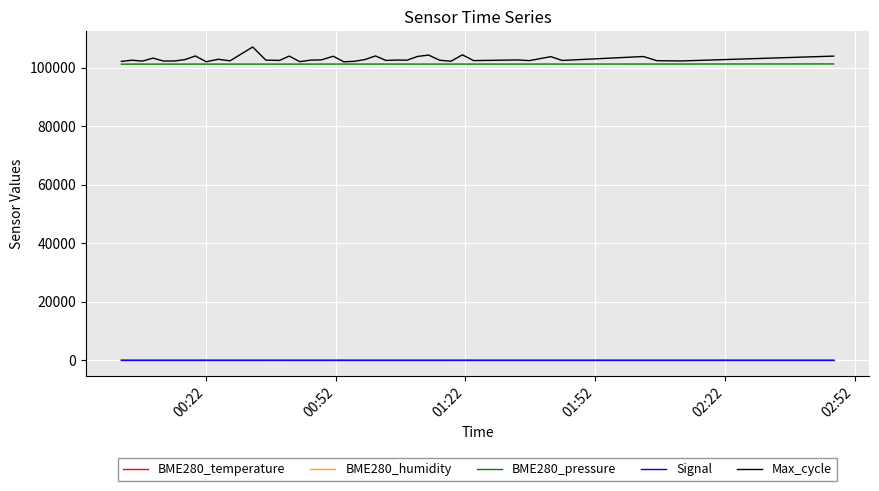

True or false: Signal and Max_cycle intersect in this chart.

False